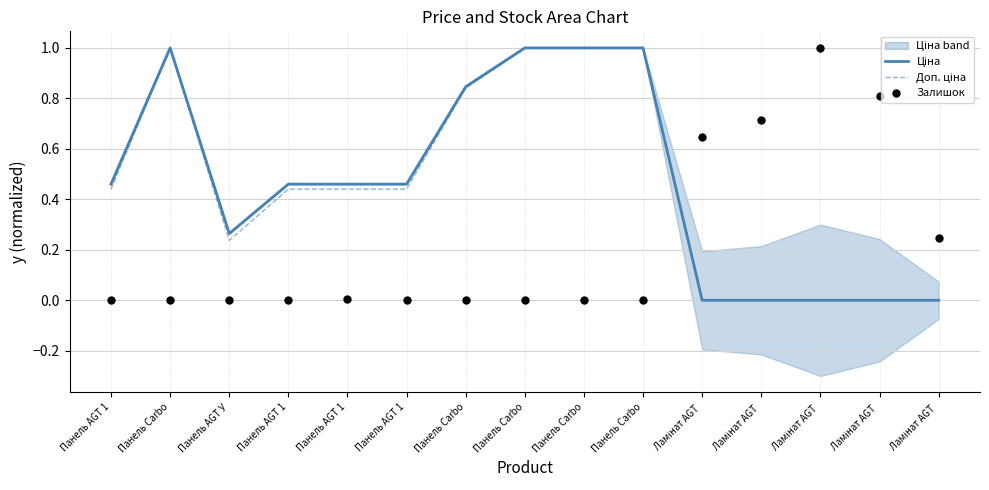

What are all the series names shown in the legend?

Ціна, Доп. ціна, Залишок